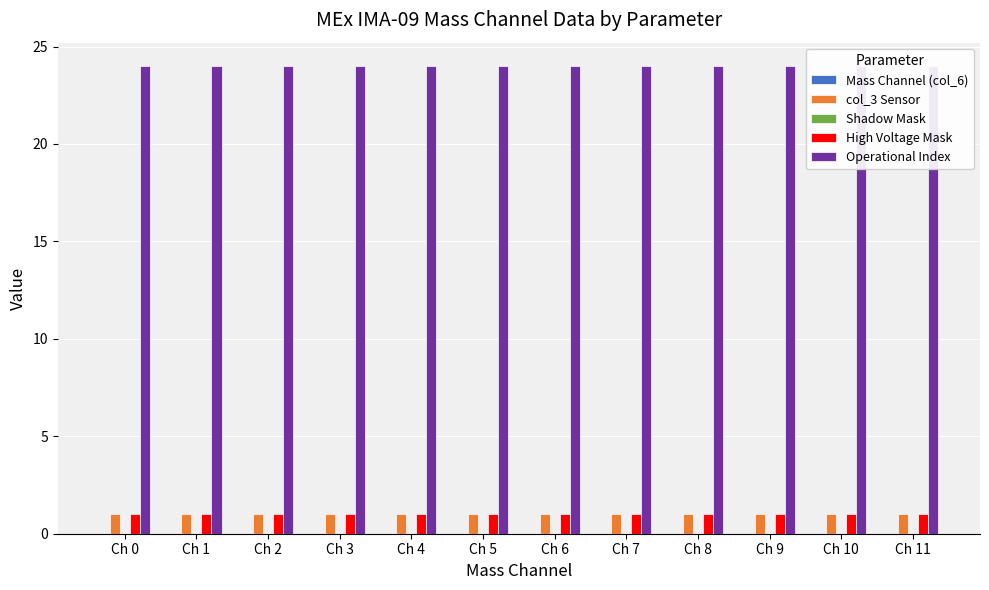

What is the total value across all series at Ch 10?

26